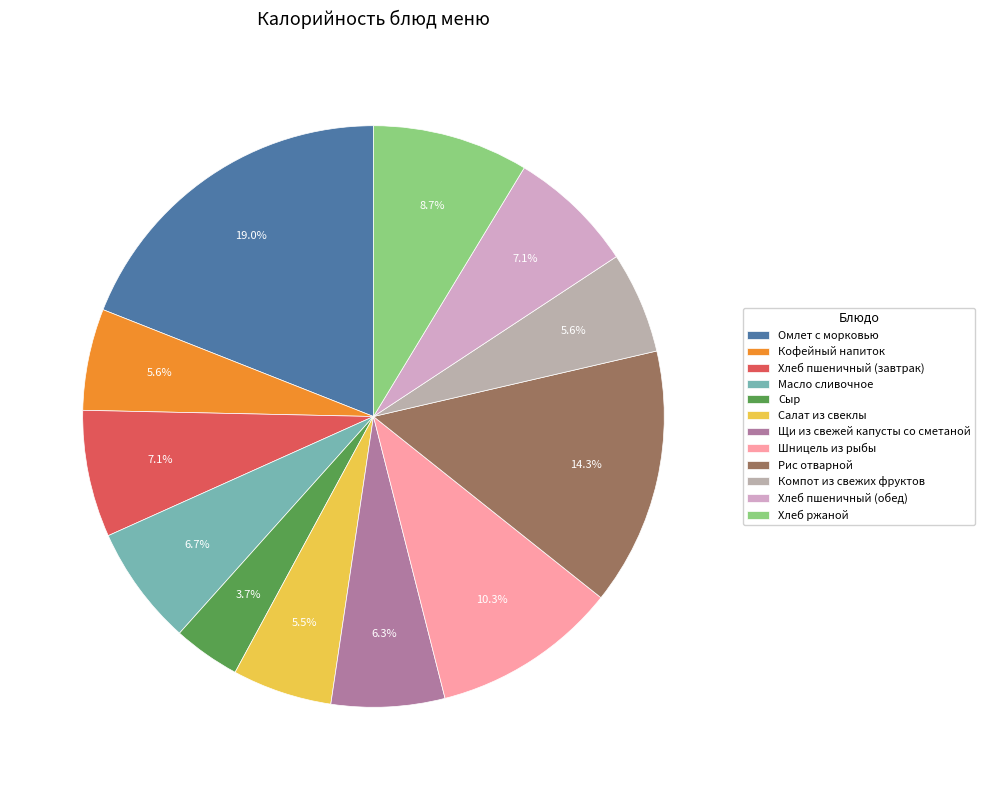

What is the ratio of the value at Омлет с морковью to the value at Шницель из рыбы?

1.8